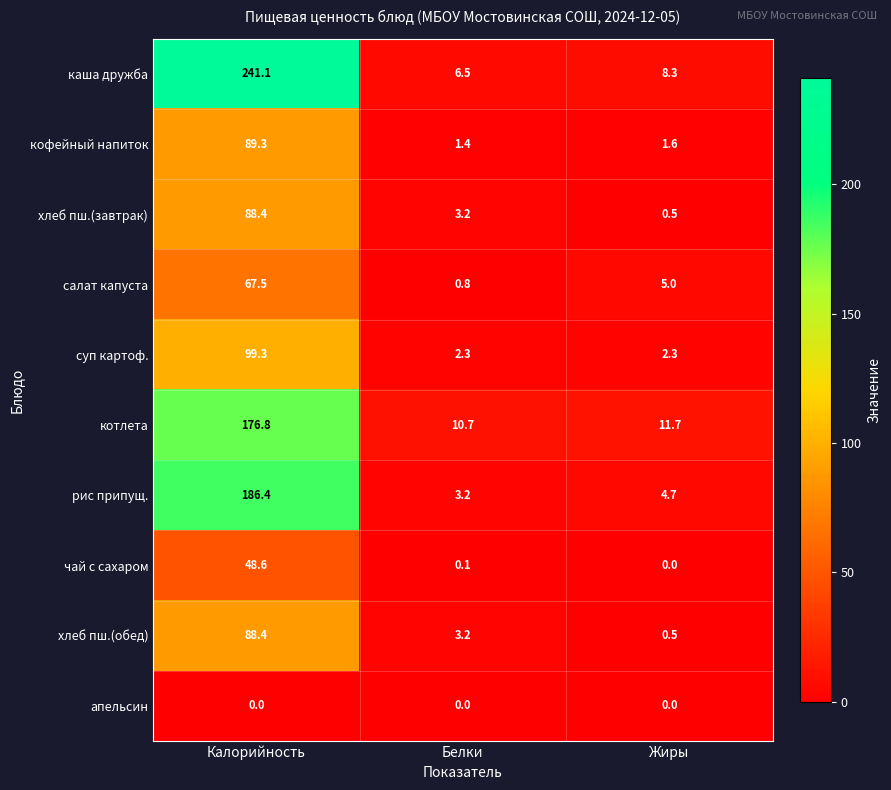

Where is хлеб пш.(обед) nearest to the value 44?

Белки